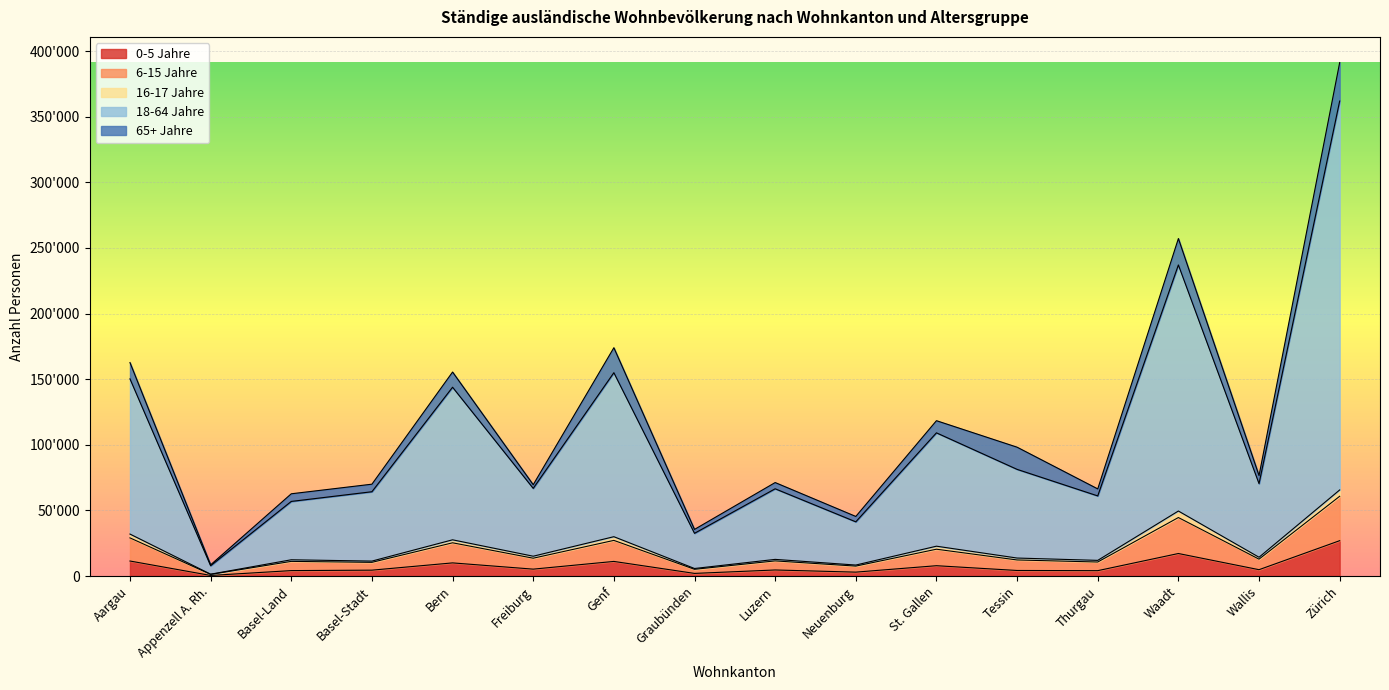

What are all the series names shown in the legend?

0-5 Jahre, 6-15 Jahre, 16-17 Jahre, 18-64 Jahre, 65+ Jahre